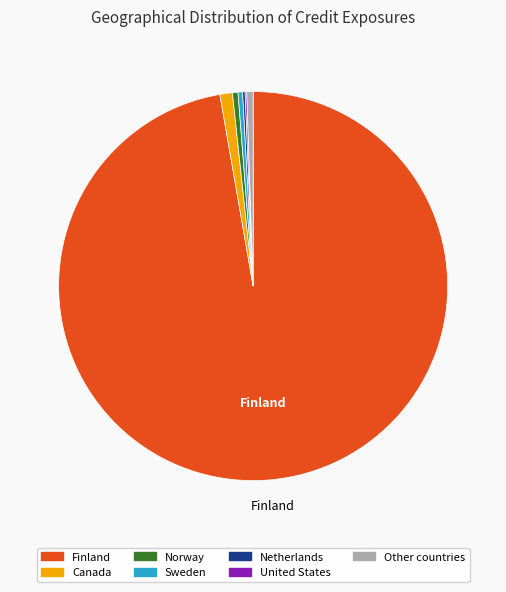

Is there a majority slice in this chart?

Yes